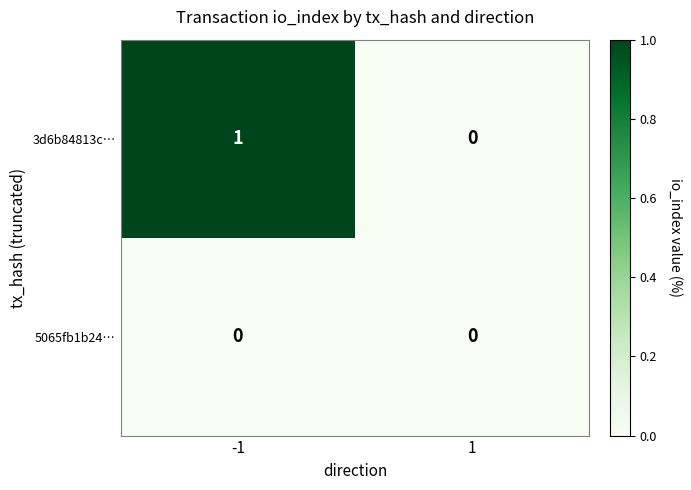

Rank the series by their maximum value, from lowest to highest.

5065fb1b24…, 3d6b84813c…